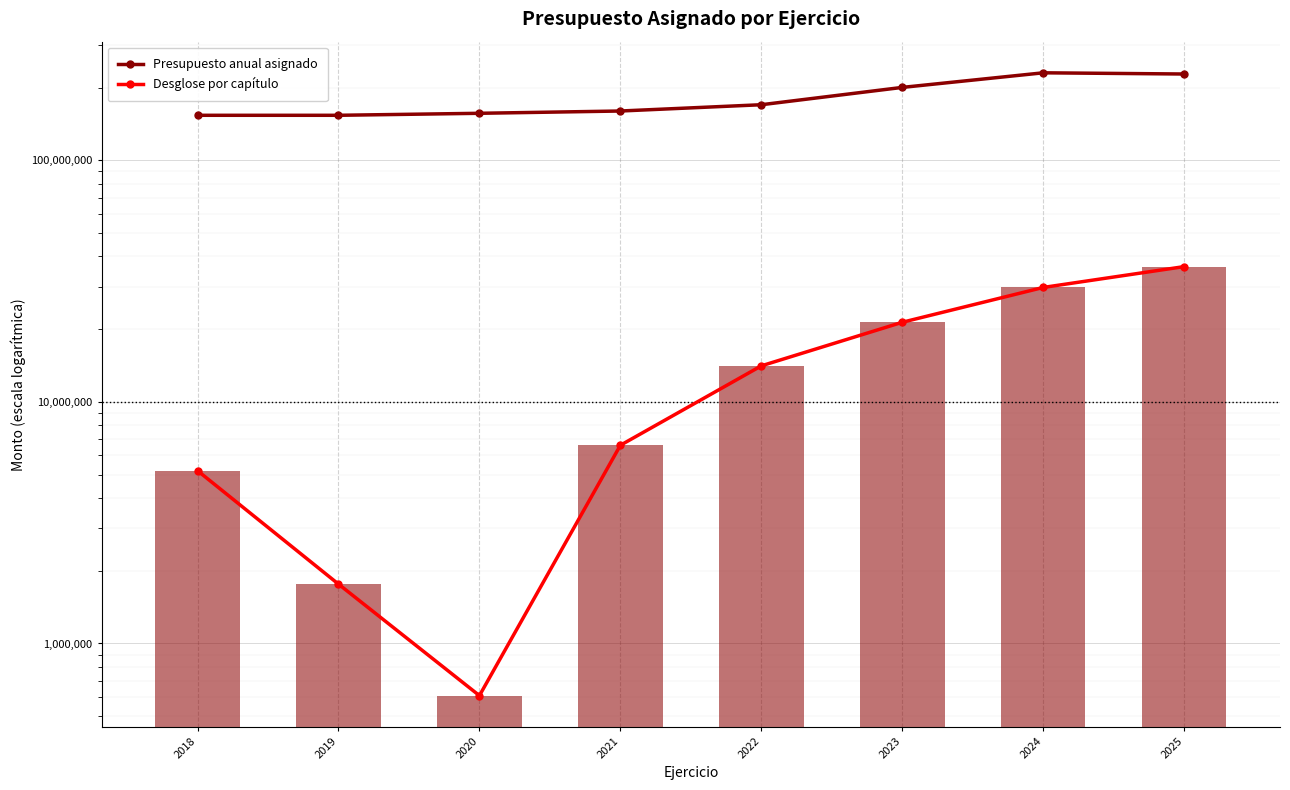

What are all the series names shown in the legend?

Presupuesto anual asignado, Desglose por capítulo